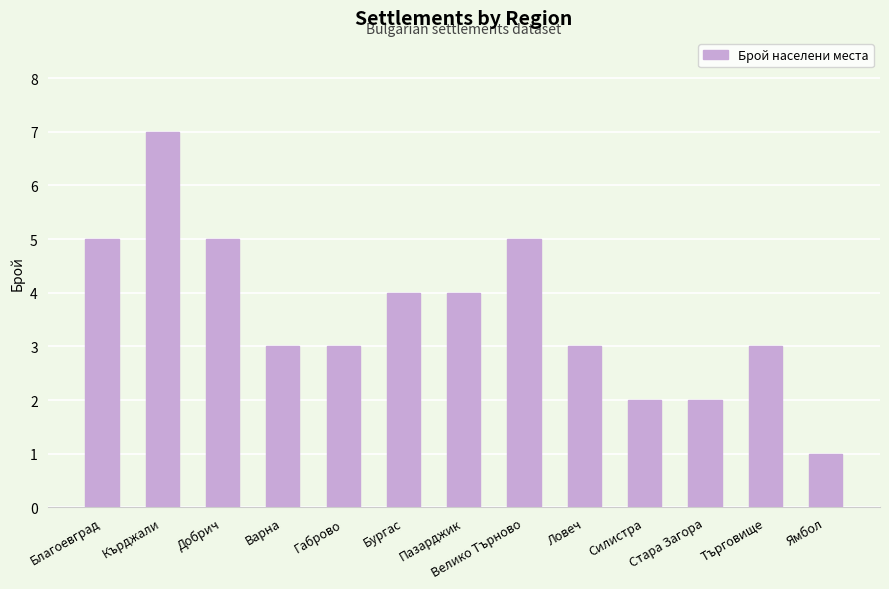

Reading left to right, list all the values displayed in this chart.

Благоевград=5	Кърджали=7	Добрич=5	Варна=3	Габрово=3	Бургас=4	Пазарджик=4	Велико Търново=5	Ловеч=3	Силистра=2	Стара Загора=2	Търговище=3	Ямбол=1